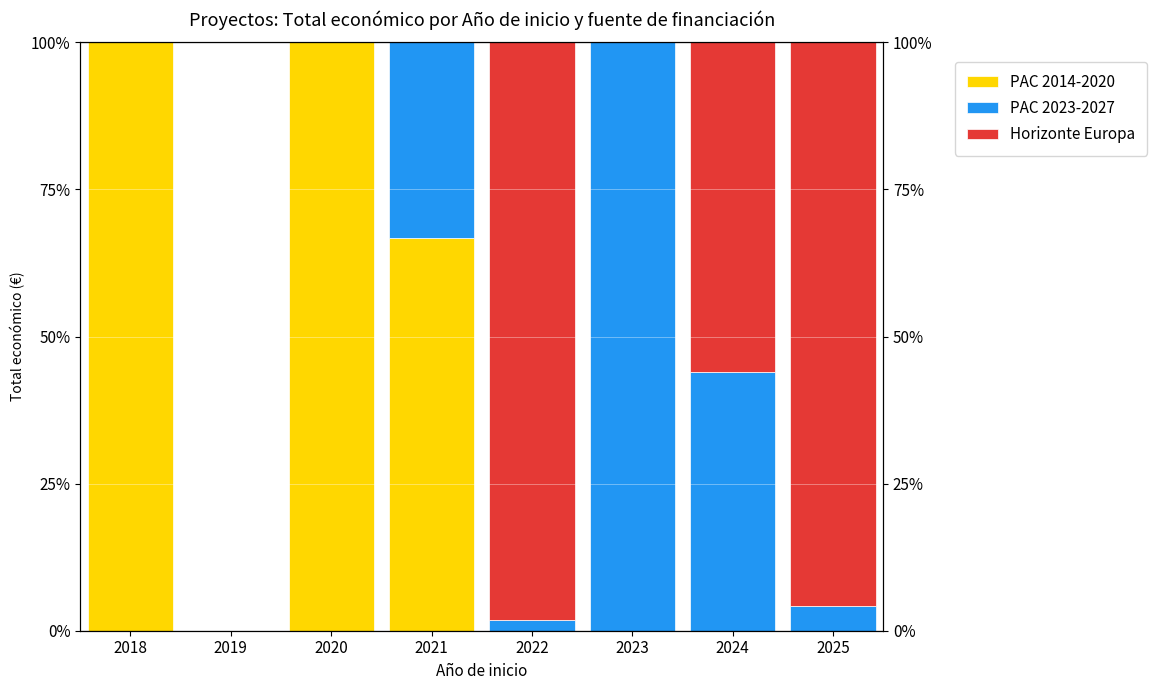

Reading right to left, transcribe all the data shown in this chart.

PAC 2014-2020: 2025=0.0	2024=0.0	2023=0.0	2022=0.0	2021=66.8	2020=100.0	2019=0.0	2018=100.0
PAC 2023-2027: 2025=4.1	2024=44.0	2023=100.0	2022=1.8	2021=33.2	2020=0.0	2019=0.0	2018=0.0
Horizonte Europa: 2025=95.9	2024=56.0	2023=0.0	2022=98.2	2021=0.0	2020=0.0	2019=0.0	2018=0.0